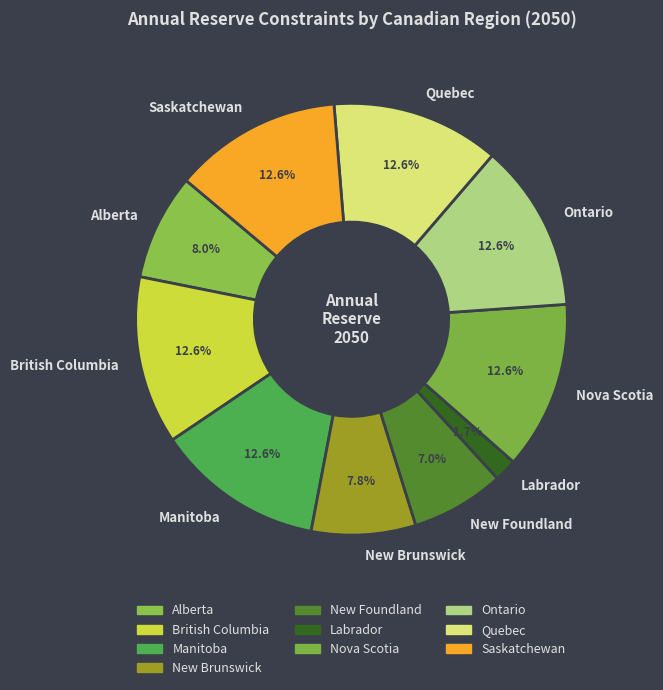

To the nearest percent, what is the difference between the largest and smallest slice percentages?

11%